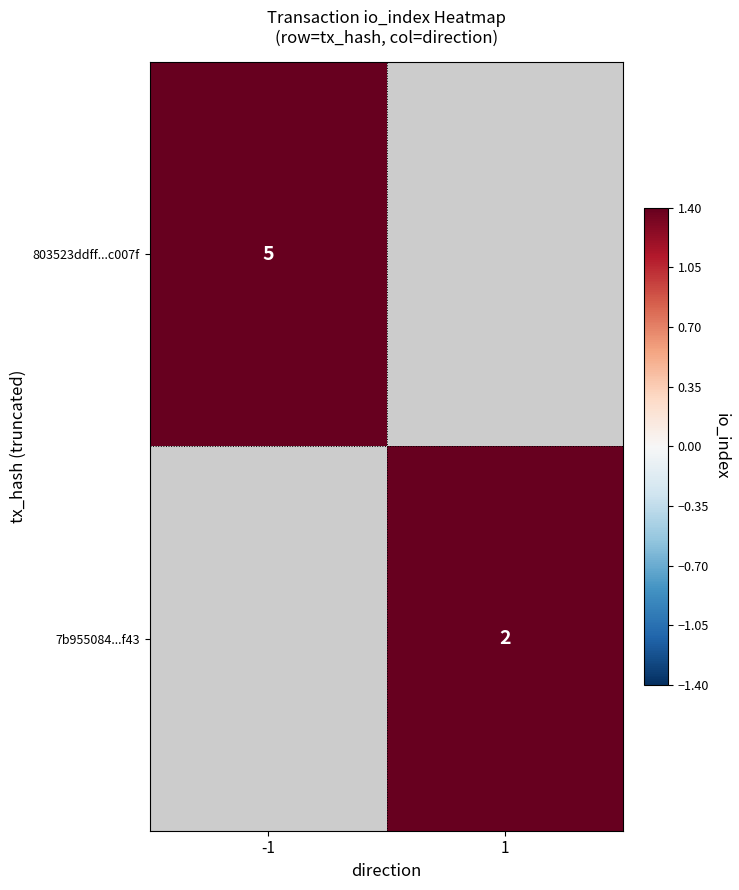

The value of 803523ddff...c007f at -1 is 9. True or false?

False